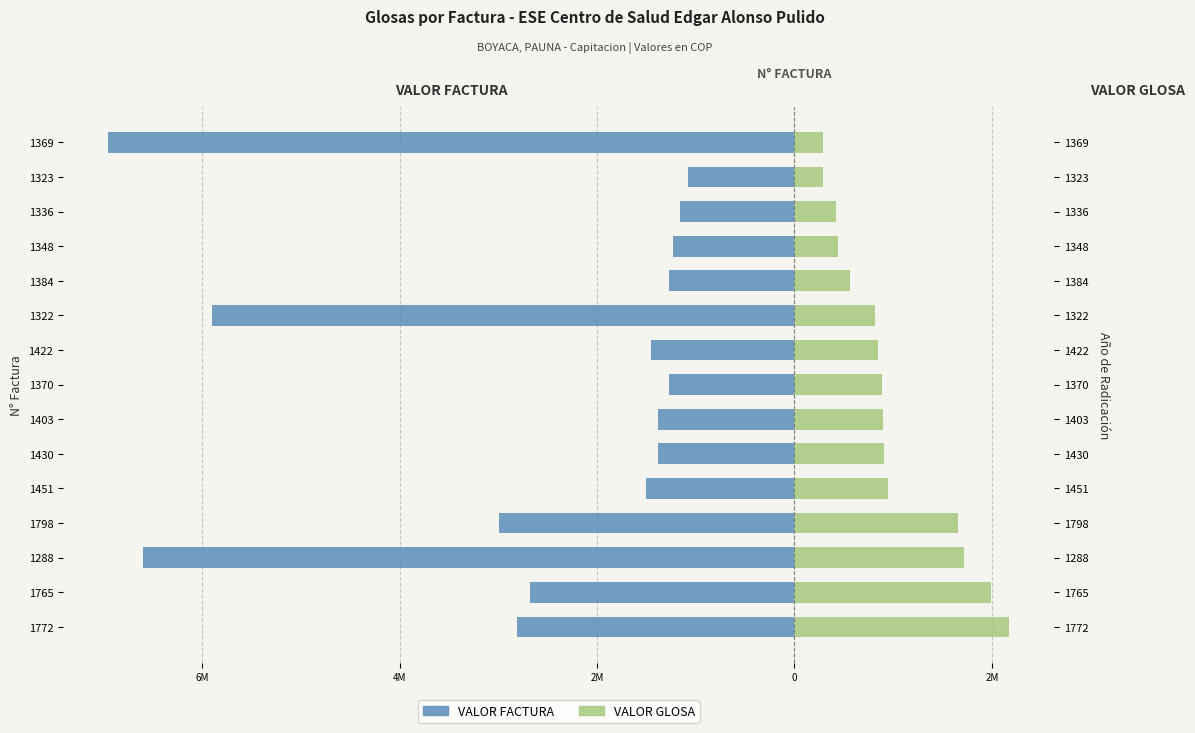

What is the highest value of the VALOR FACTURA series?

-1.1